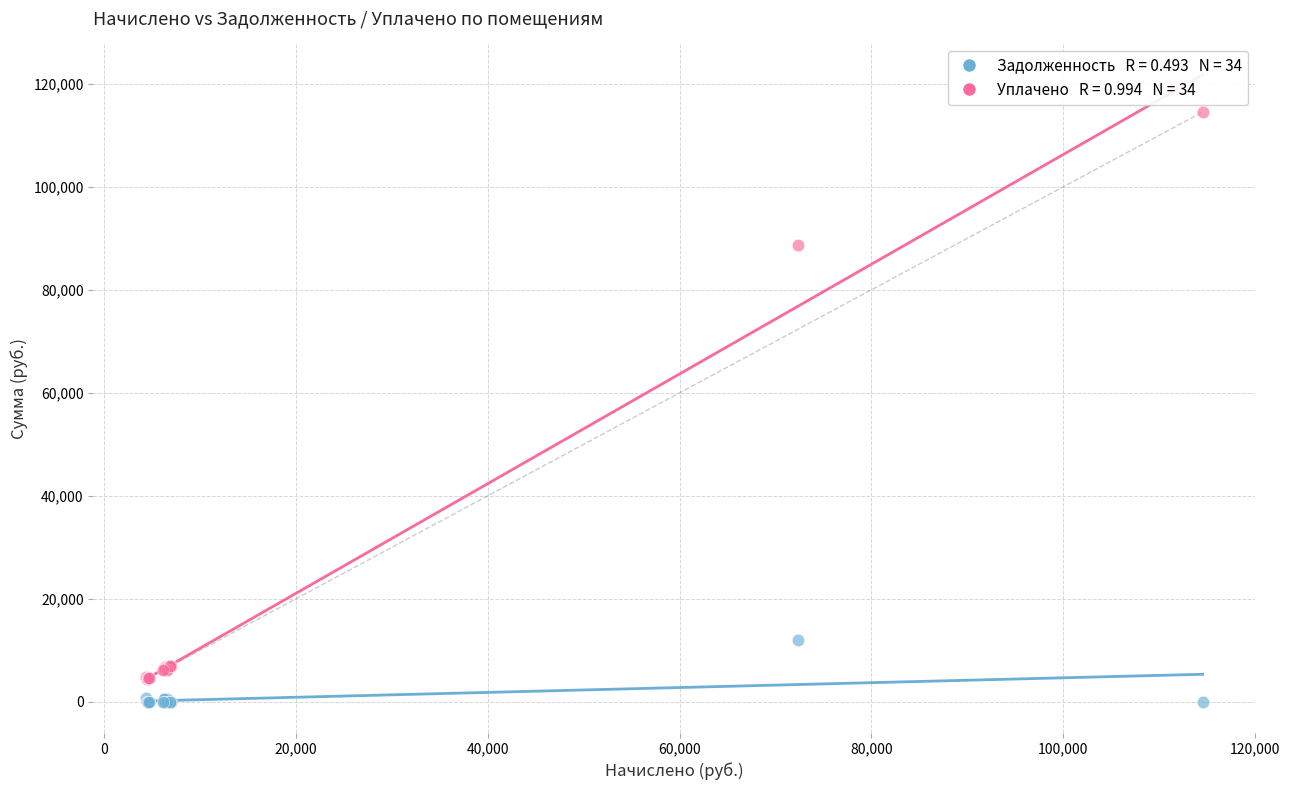

Across all series, what Y value is closest to 57285?

88651.4